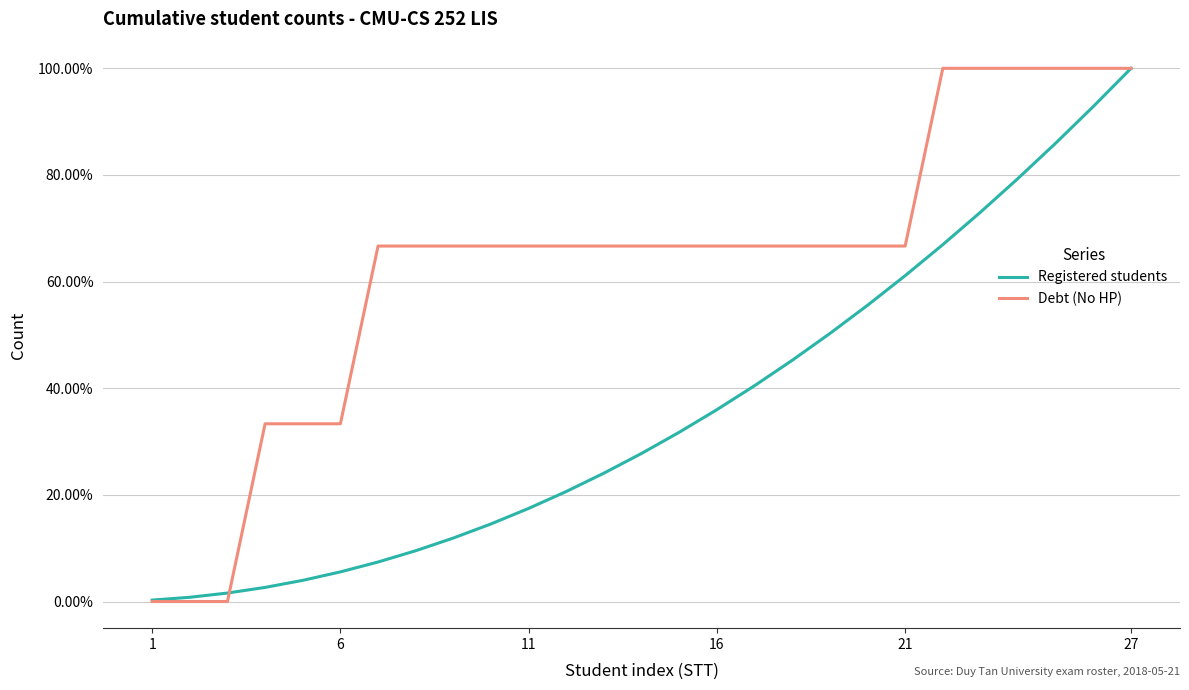

At which label does Registered students reach its minimum?

1